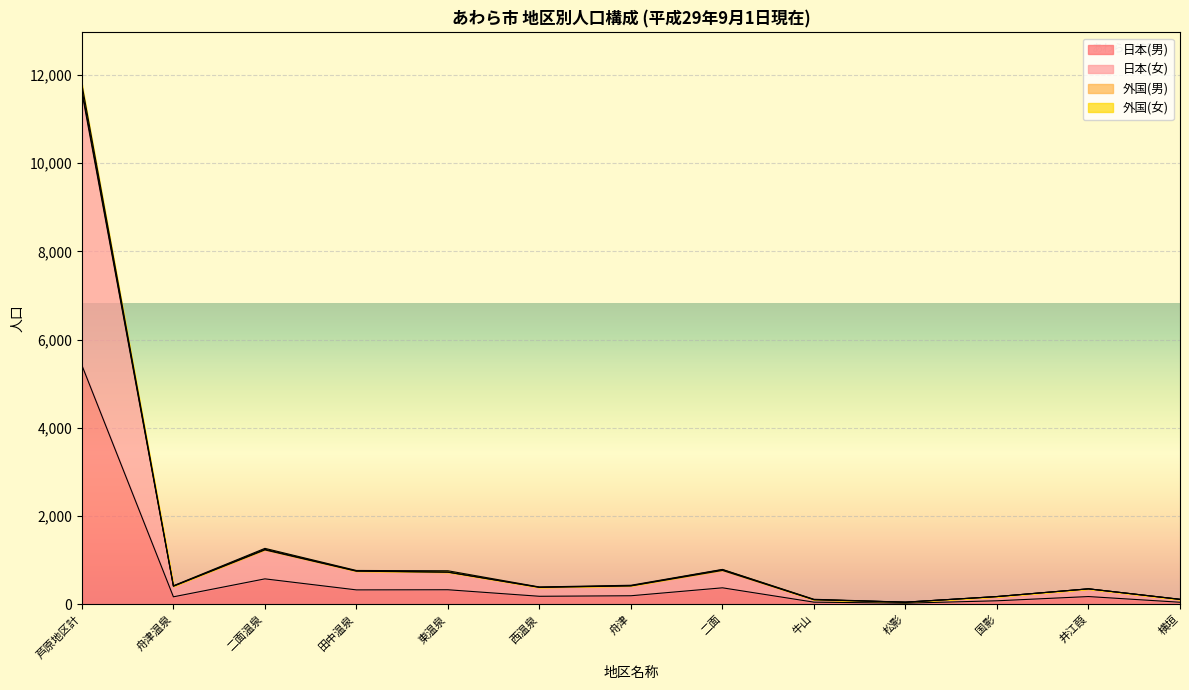

What is the maximum value for 日本(男)?

5417